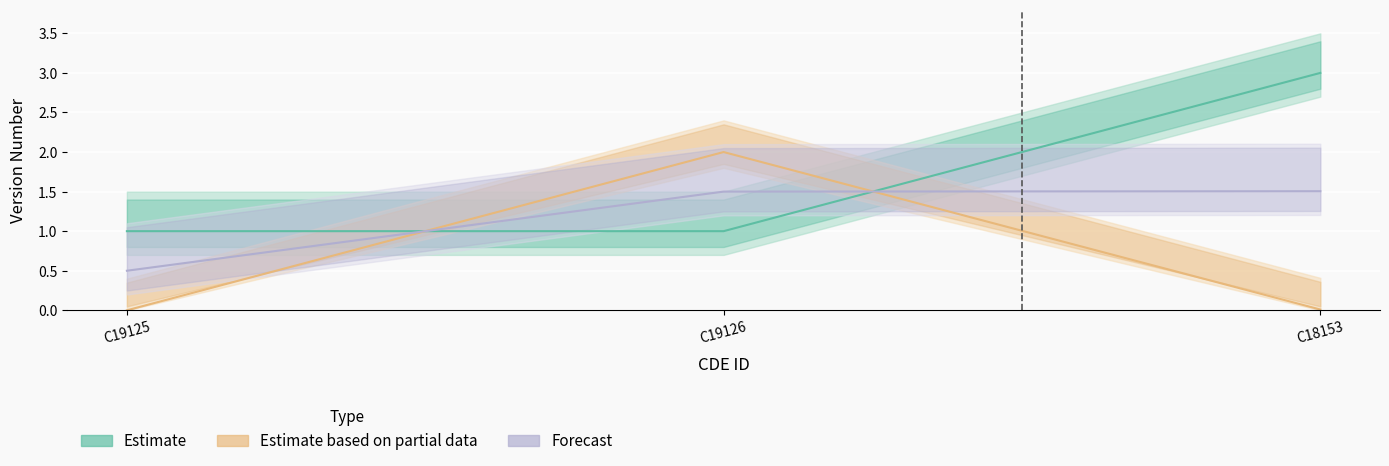

Reading left to right, what are all the values shown in this chart?

Estimate: C19125=1.0	C19126=1.0	C18153=3.0
Estimate based on partial data: C19125=0.0	C19126=2.0	C18153=0.0
Forecast: C19125=0.5	C19126=1.5	C18153=1.5